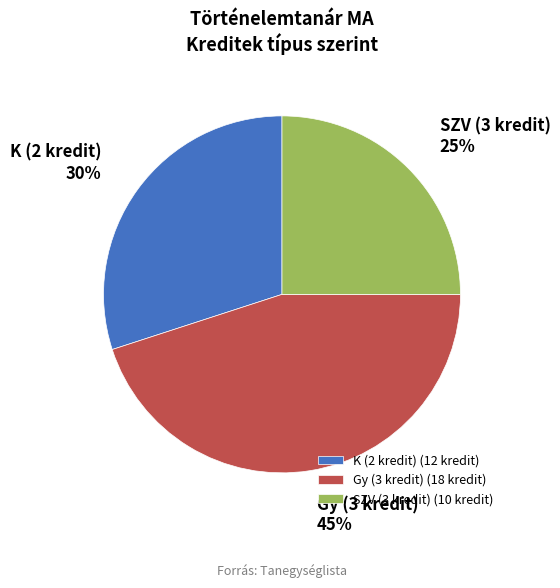

True or false: Gy (3 kredit) accounts for 56% of the total.

False